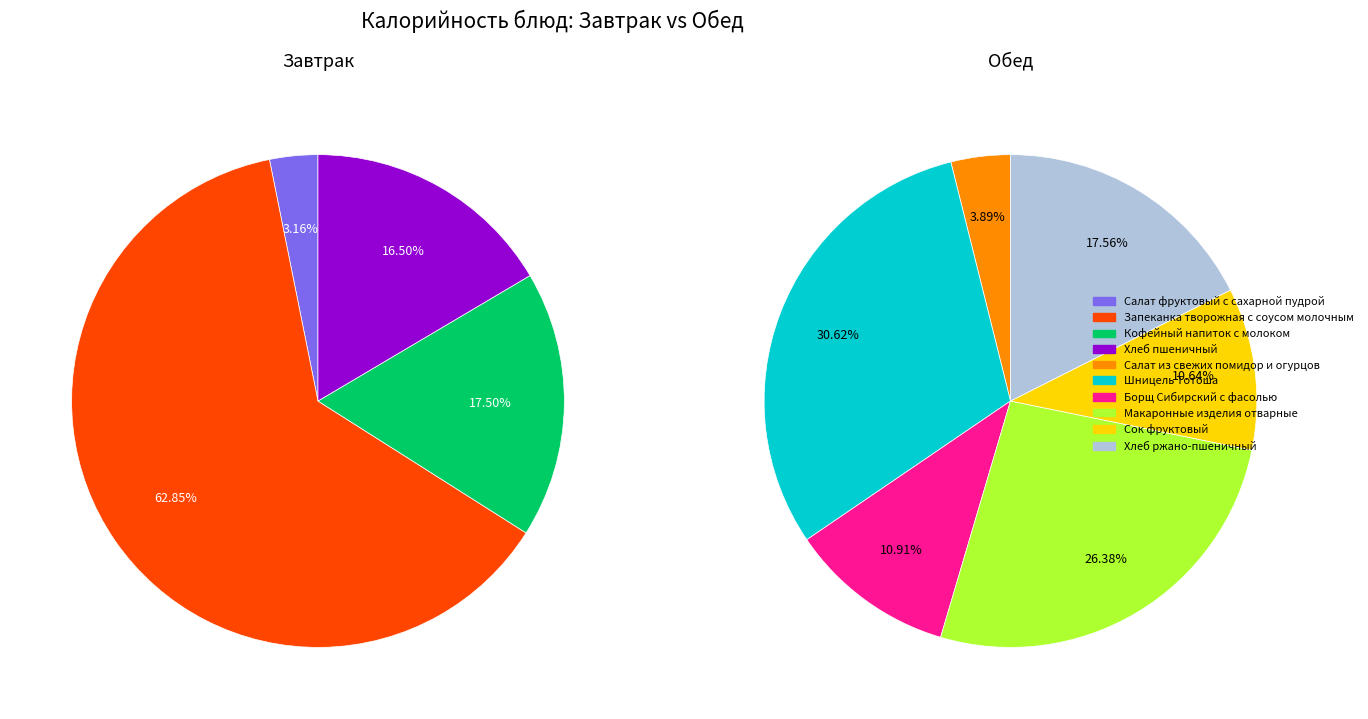

Is it true that Макаронные изделия отварные is 7% of the pie?

False